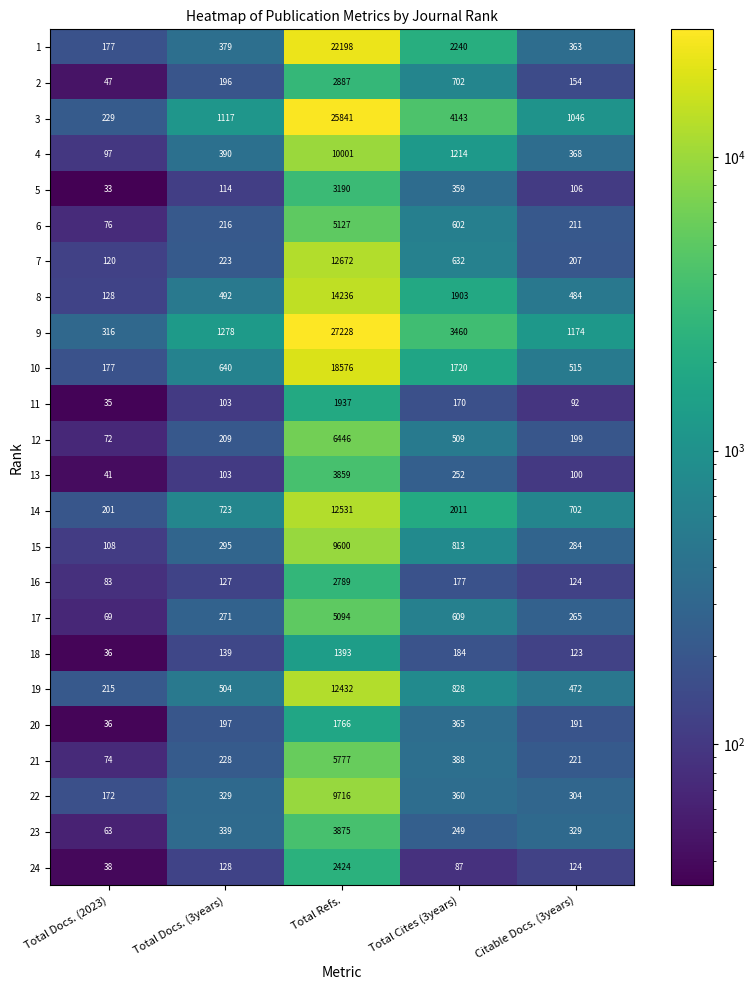

Which series has the largest total across all categories?

9